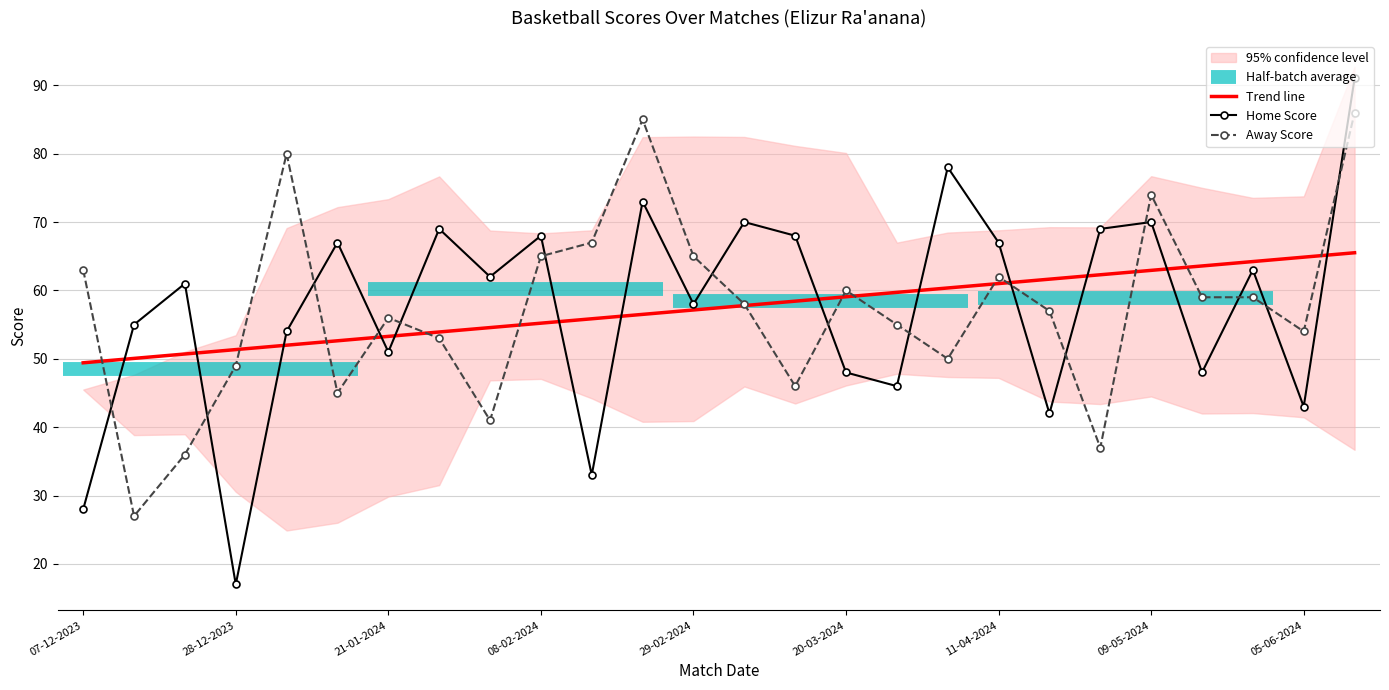

Is the value of Trend line at 22 greater than the value of Home Score at 17?

No